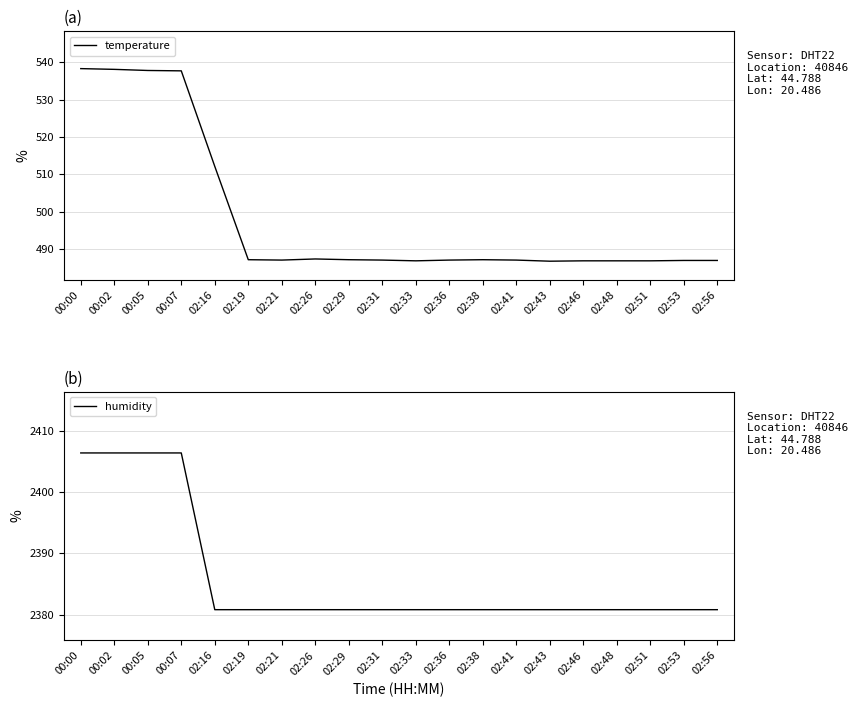

How many data points in temperature are above 487?

9